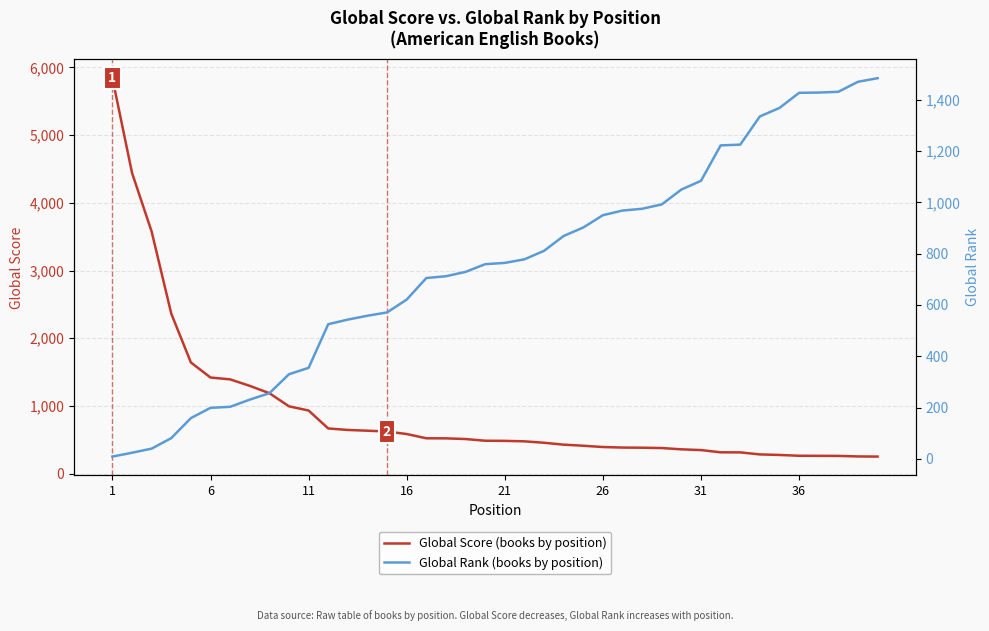

What is the highest value of the Global Score (books by position) series?

5839